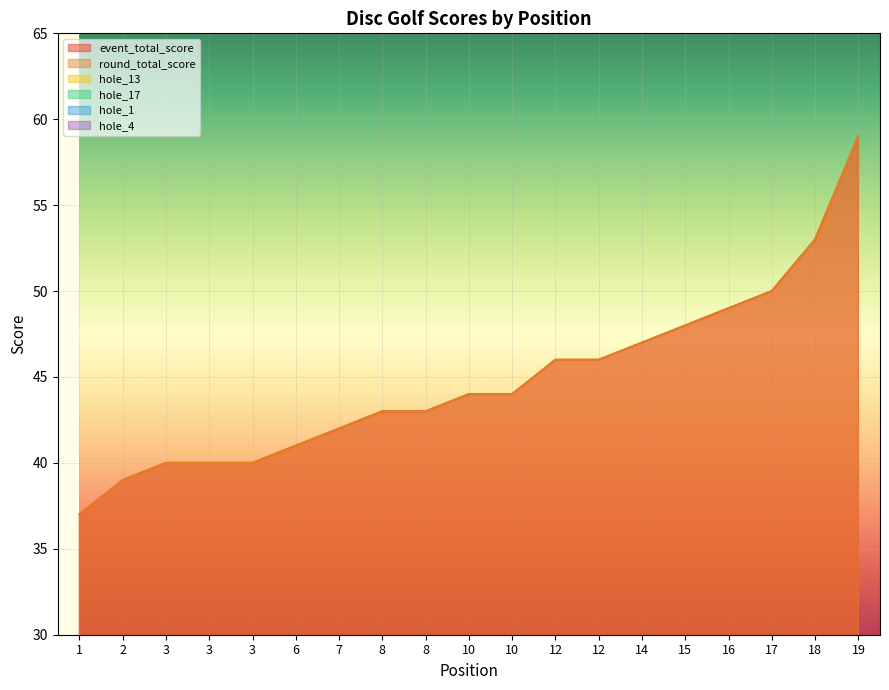

Rank the categories by hole_1 value from highest to lowest.

19, 16, 17, 18, 1, 2, 3, 3, 3, 6, 7, 8, 8, 10, 10, 12, 12, 14, 15